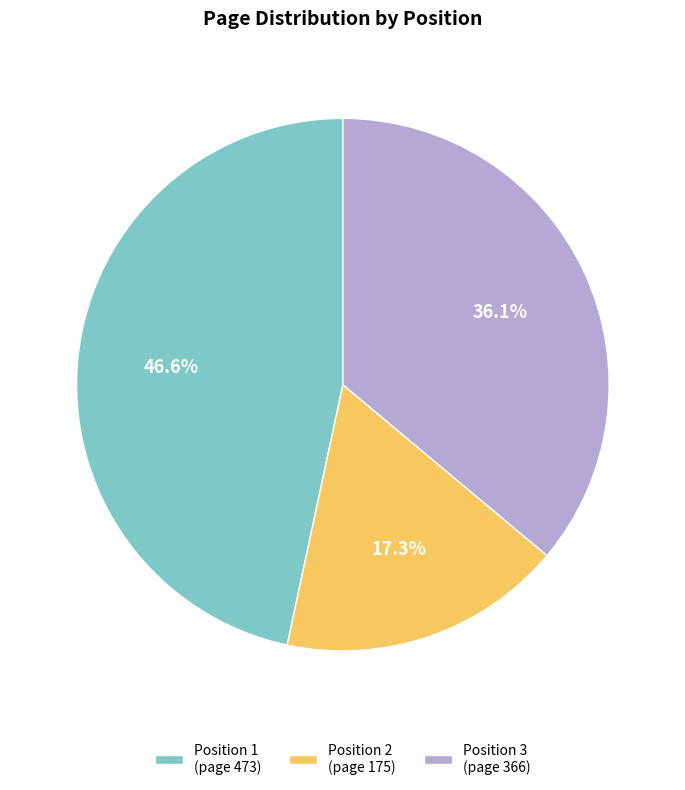

Combined, do Position 1 (page 473) and Position 3 (page 366) account for over 50%?

Yes